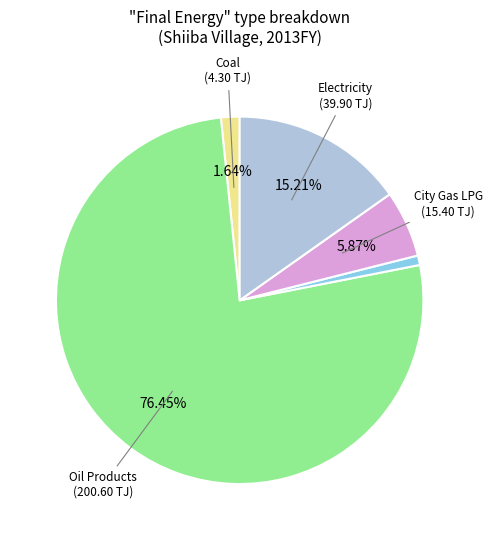

Is there any slice that represents more than half of the pie?

Yes